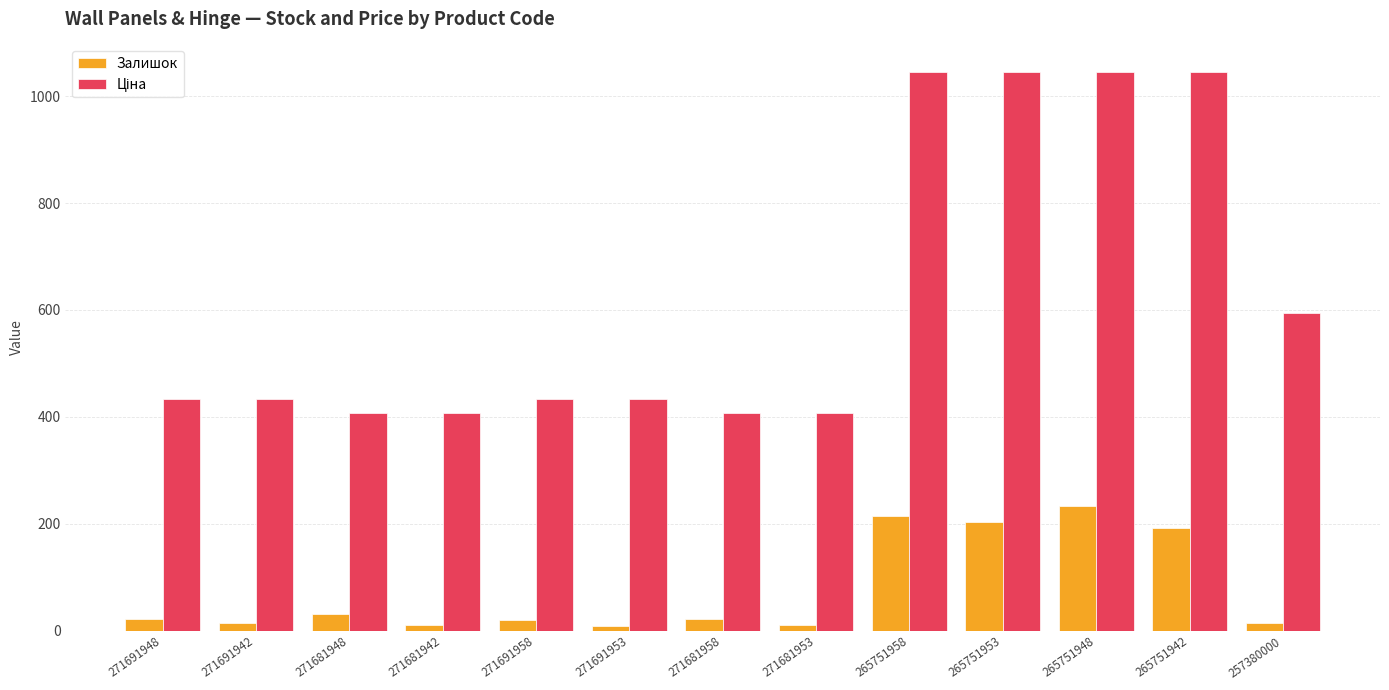

Count the number of categories in the chart.

13